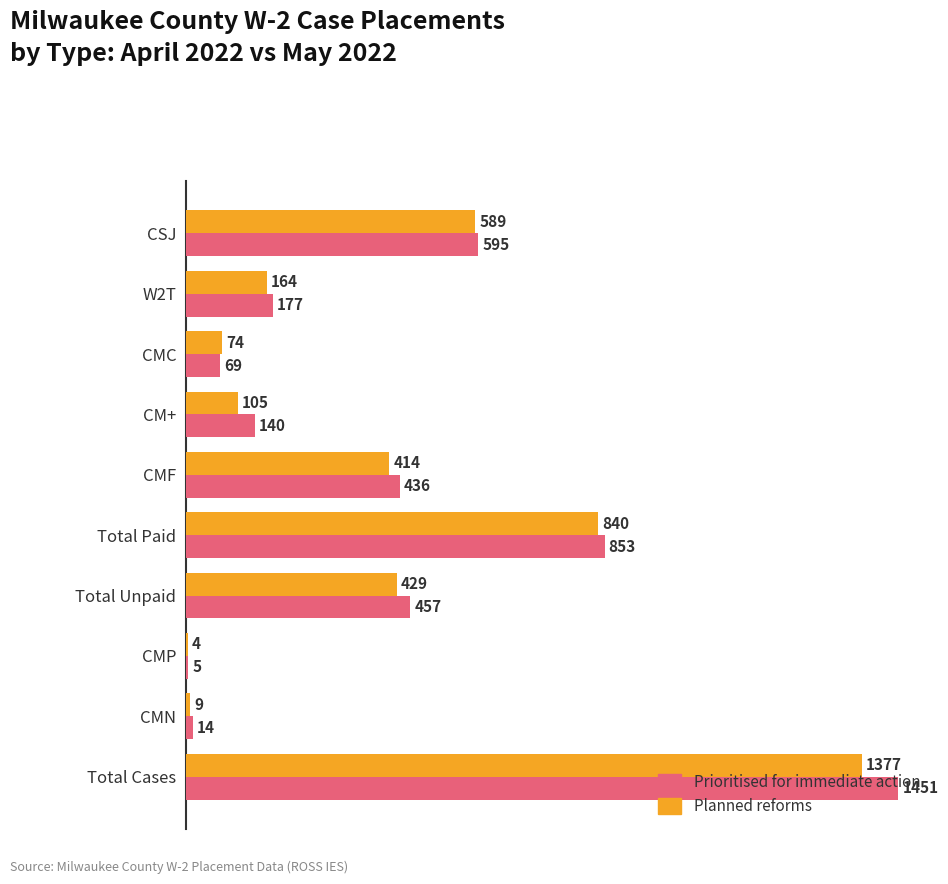

Between W2T and CMP, which series saw the biggest shift?

Prioritised for immediate action